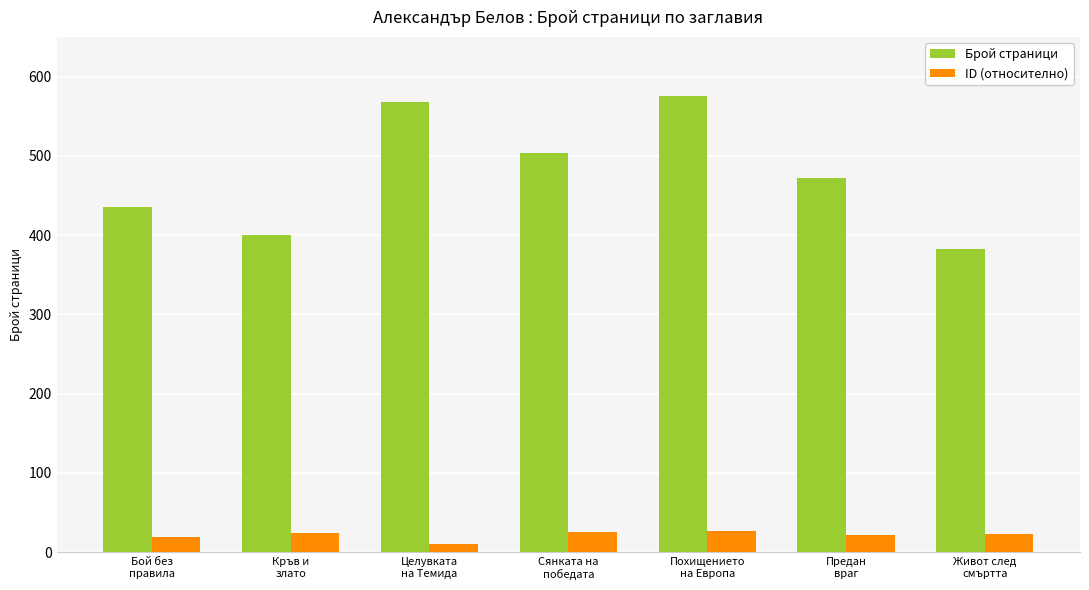

What position from the left is Похищението
на Европа?

5